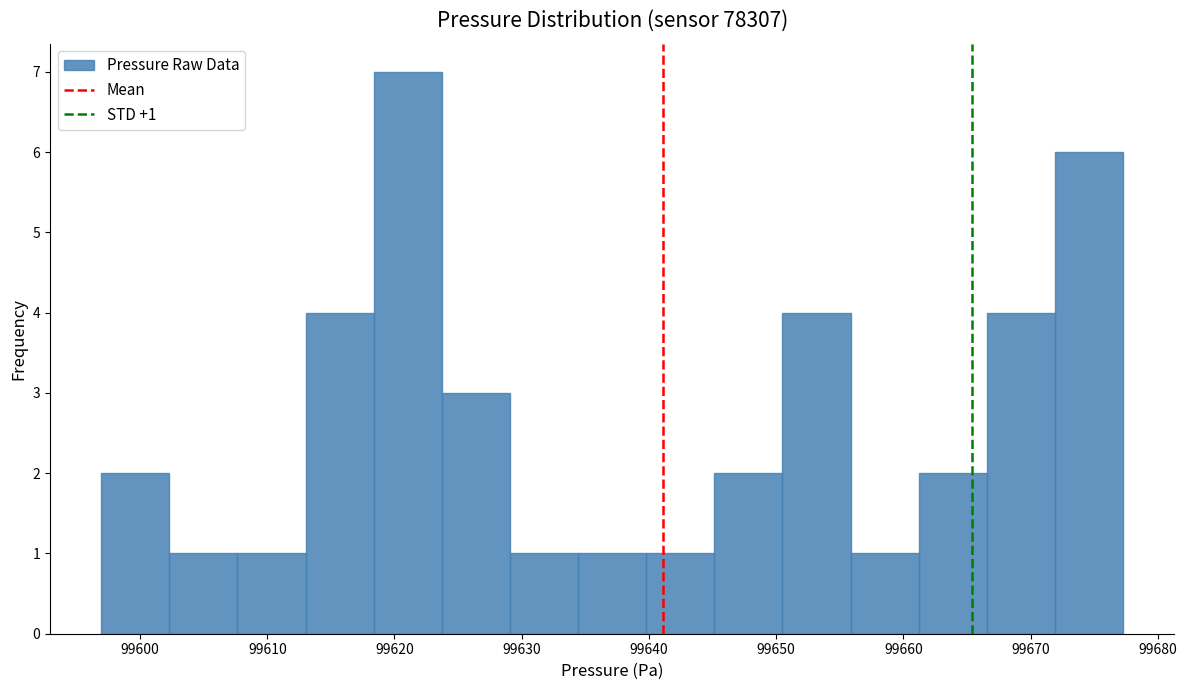

Which range on the x-axis has the tallest bar?

99618 to 99624